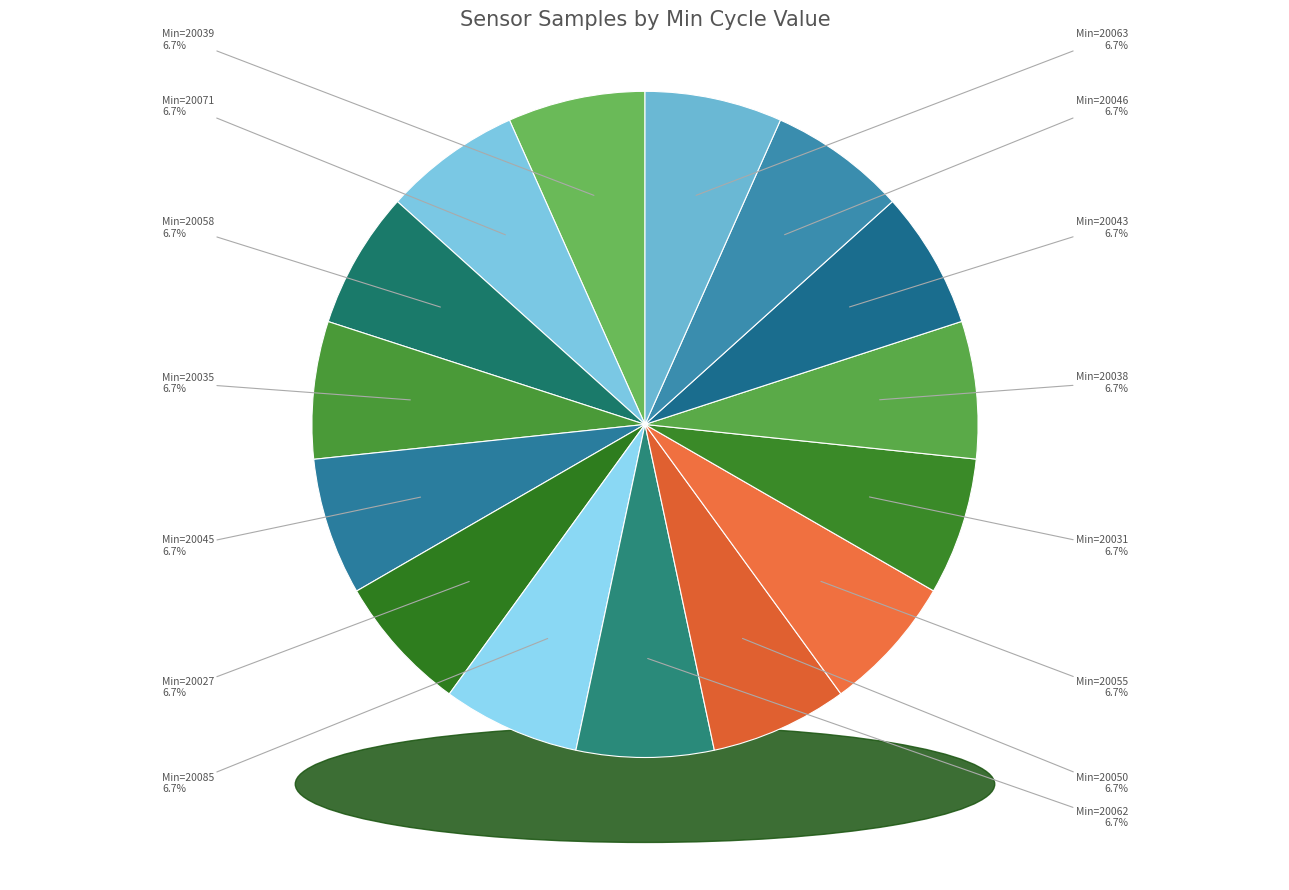

How many segments does this pie chart have?

15